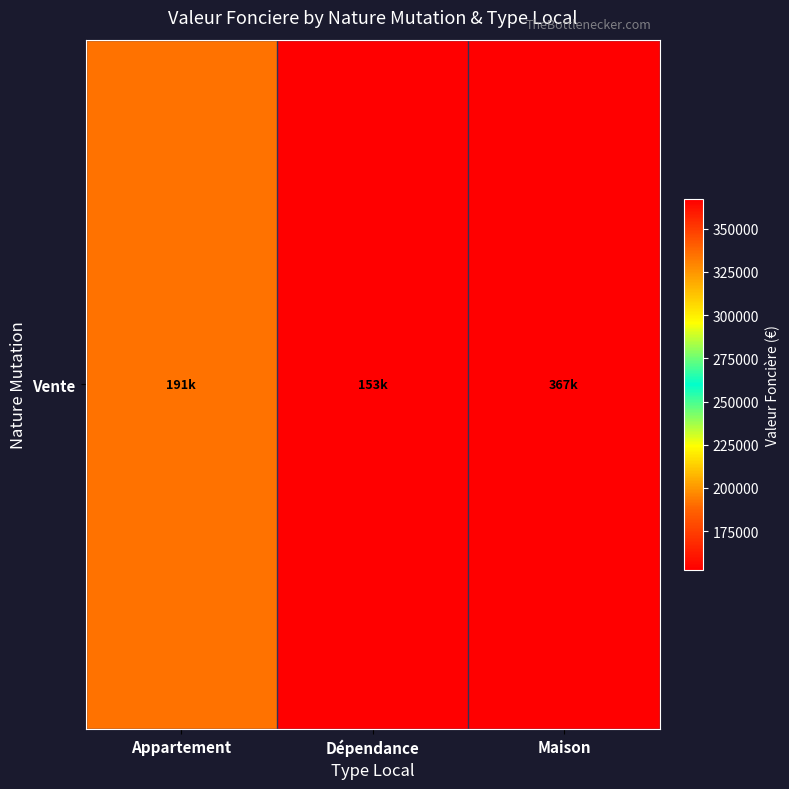

Reading right to left, what are all the values shown in this chart?

Maison=367000.0	Dépendance=152777.1	Appartement=191276.7